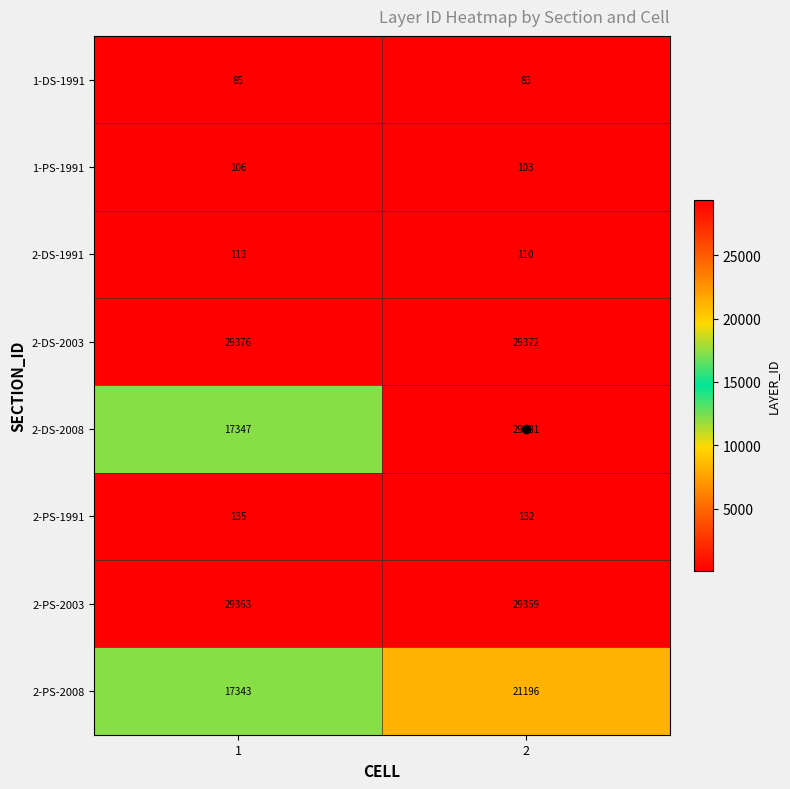

The value of 2-PS-2003 at 2 is 17513. True or false?

False